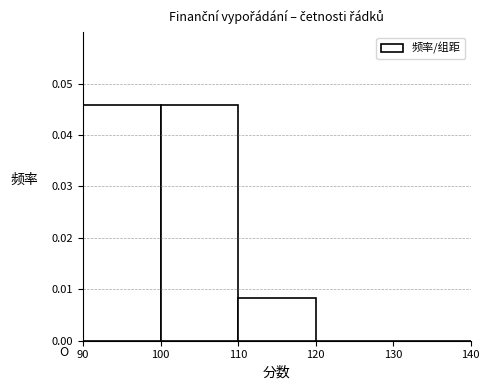

How tall is the bar that spans 100 to 110 on the x-axis? The values are not printed on the chart, so give them approximately, as read against the axis.

0.046